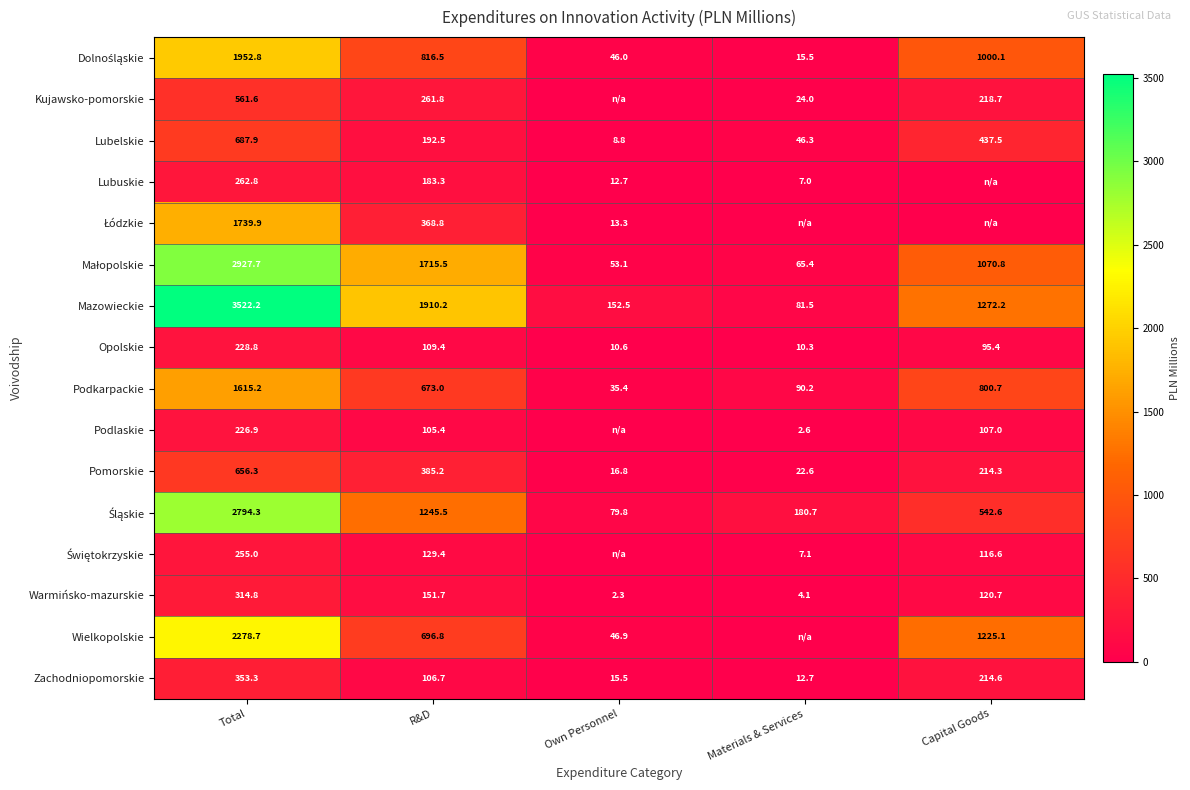

What is the maximum value for Lubelskie?

687.9